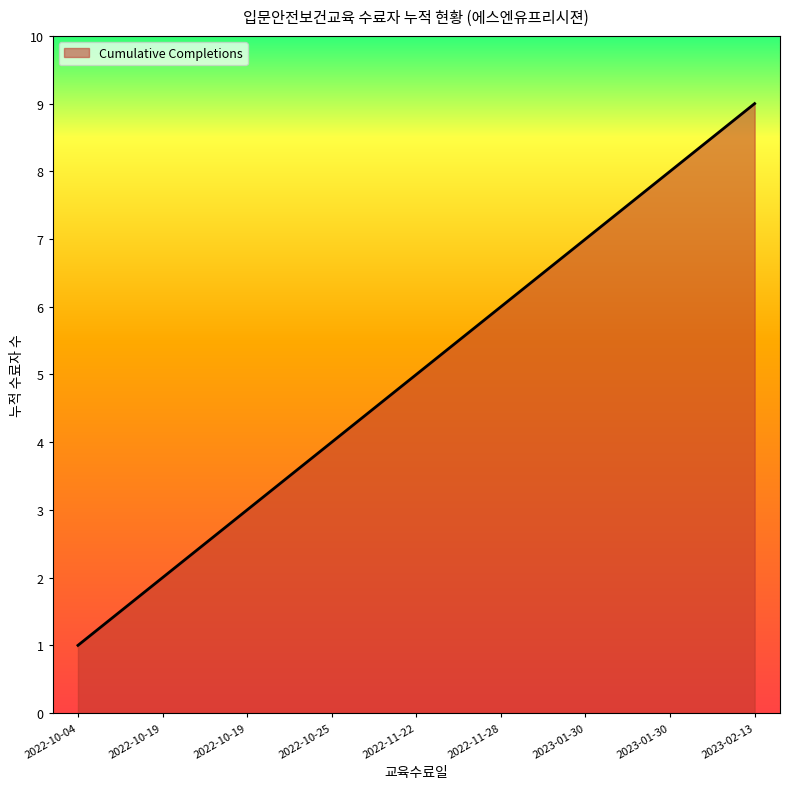

Does the chart have visible grid lines?

No